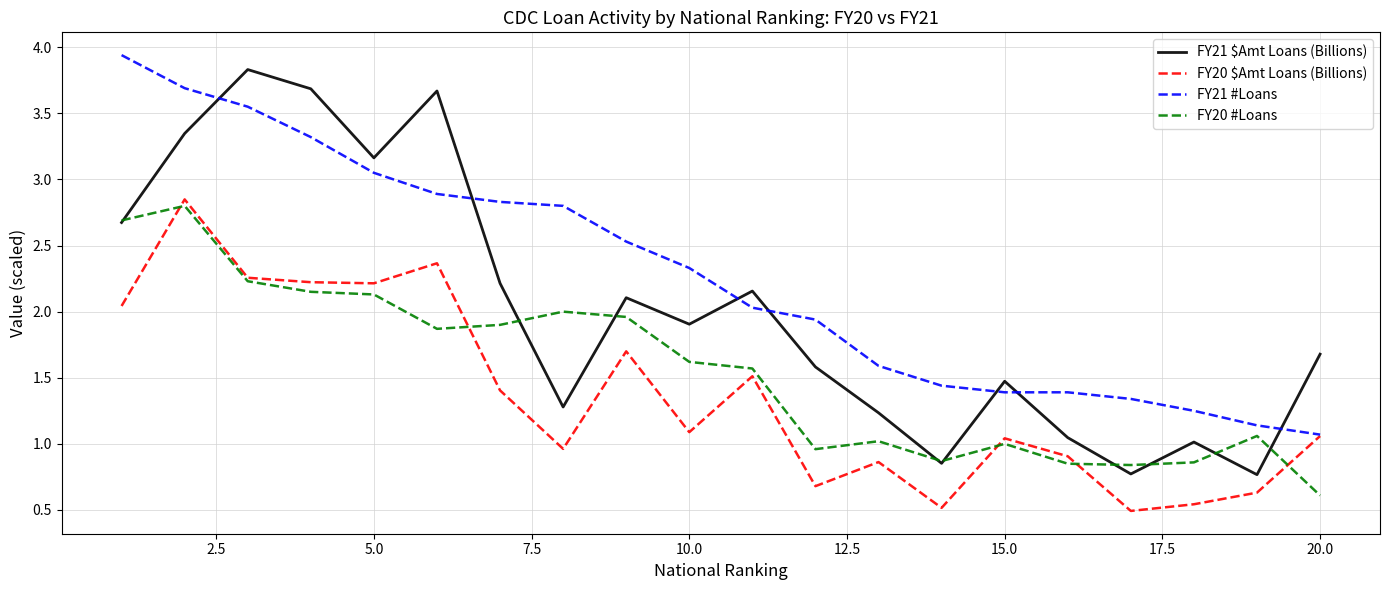

How many intersections are there between FY21 #Loans and FY21 $Amt Loans (Billions)?

7